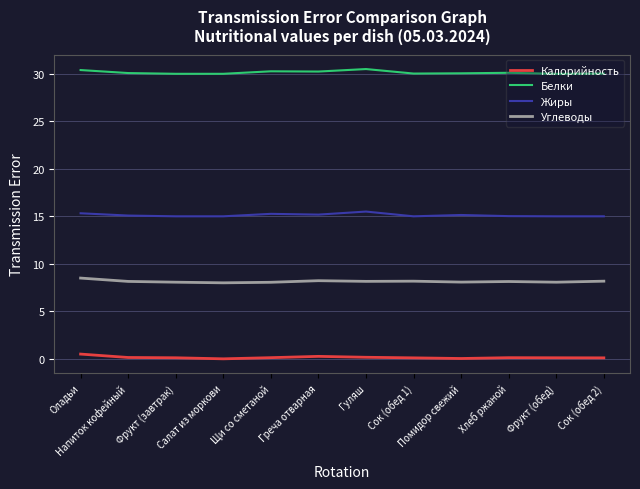

True or false: Калорийность and Белки intersect in this chart.

False